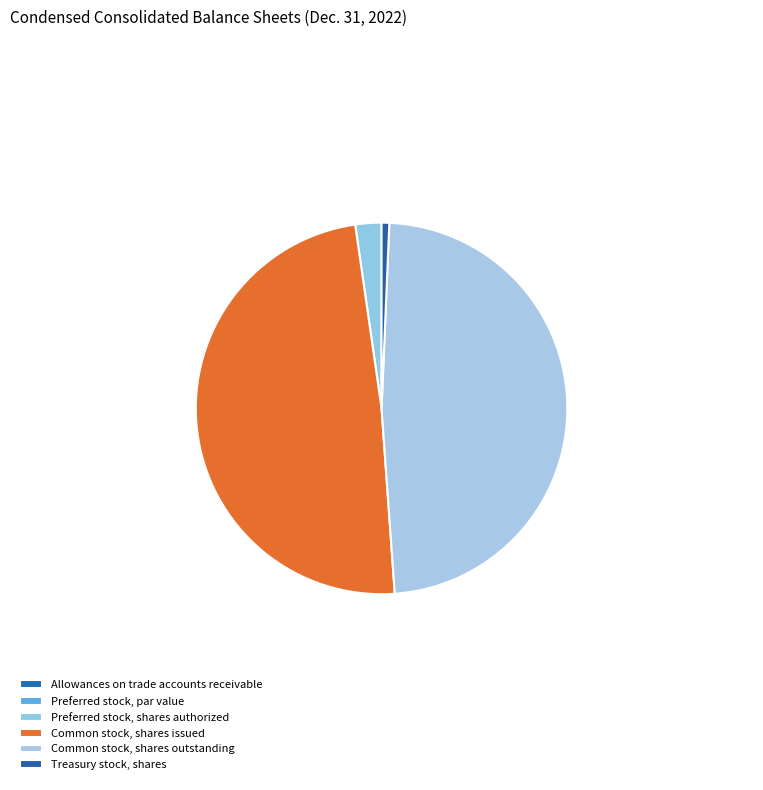

The Treasury stock, shares slice represents 11% of the pie. True or false?

False